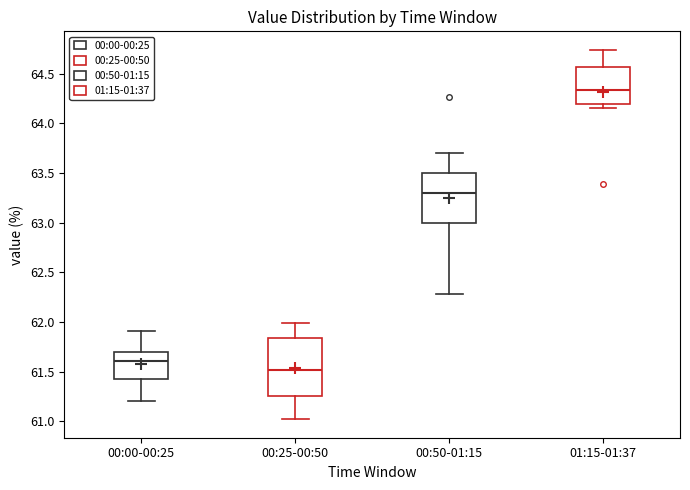

Reading left to right, transcribe this box plot: for each box, give where its median line is, the range the box spans, and where its two whiskers end, as read against the y-axis. The values are not printed on the chart, so give them approximately, as read against the axis.

00:00-00:25: median 61.60, box 61.40 to 61.70, whiskers 61.20 to 61.90
00:25-00:50: median 61.50, box 61.25 to 61.85, whiskers 61.00 to 62.00
00:50-01:15: median 63.30, box 63.00 to 63.50, whiskers 62.30 to 63.70
01:15-01:37: median 64.35, box 64.20 to 64.55, whiskers 64.15 to 64.75